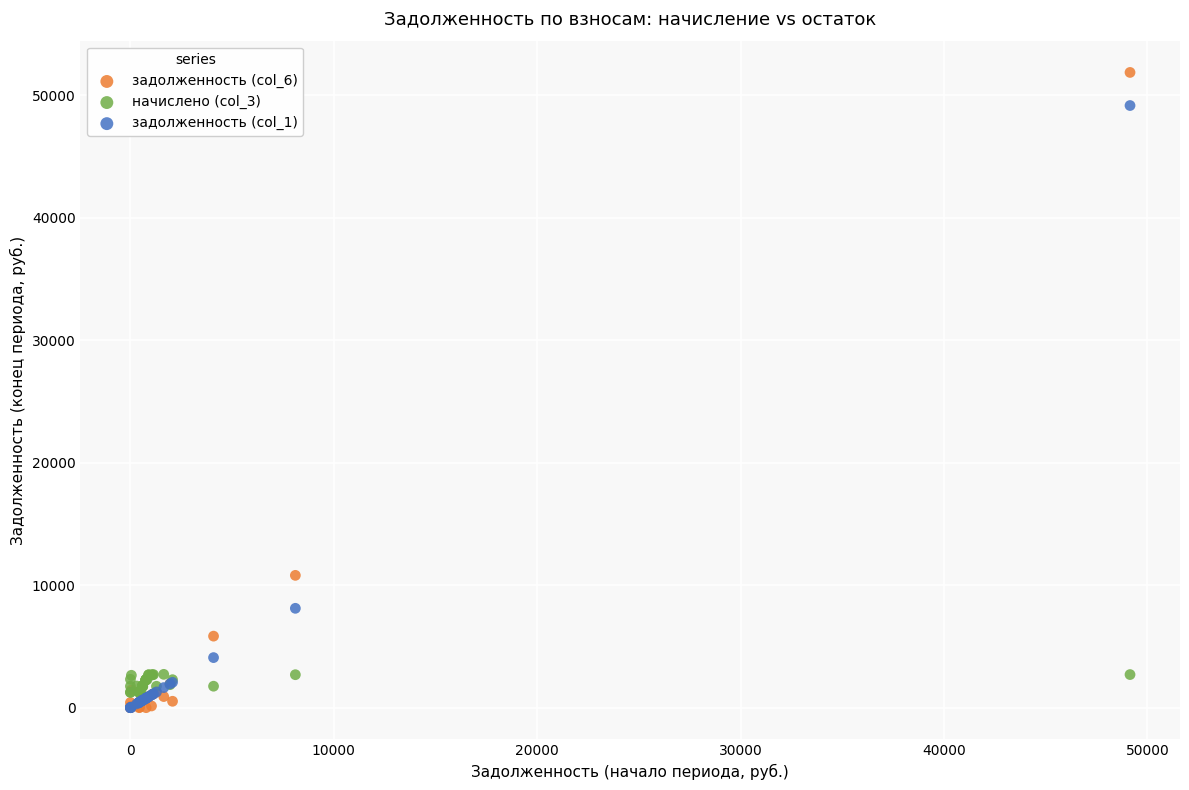

Across all series, what Y value is closest to 25922?

10798.9